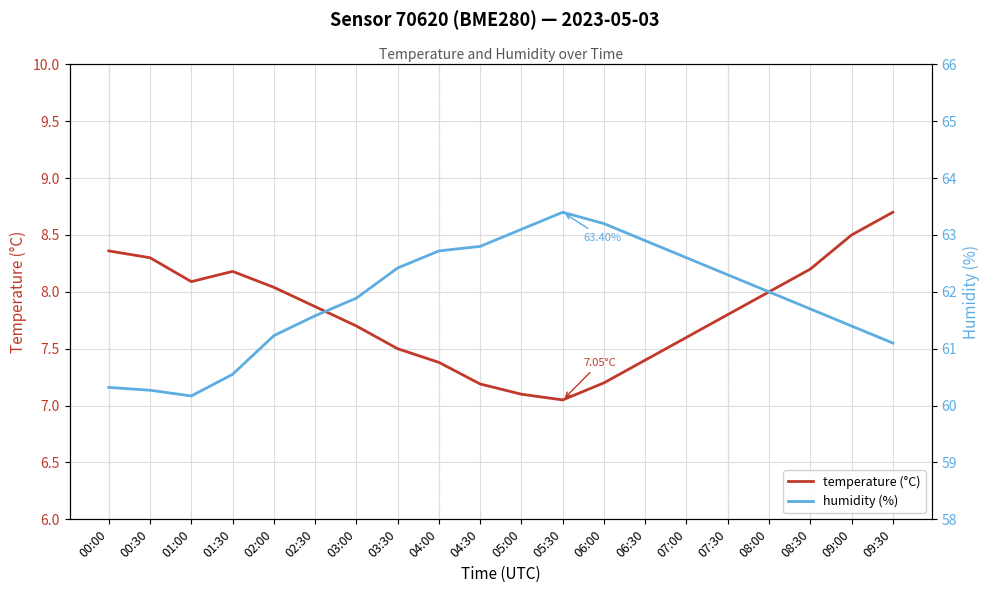

What position from the right is 03:30?

13